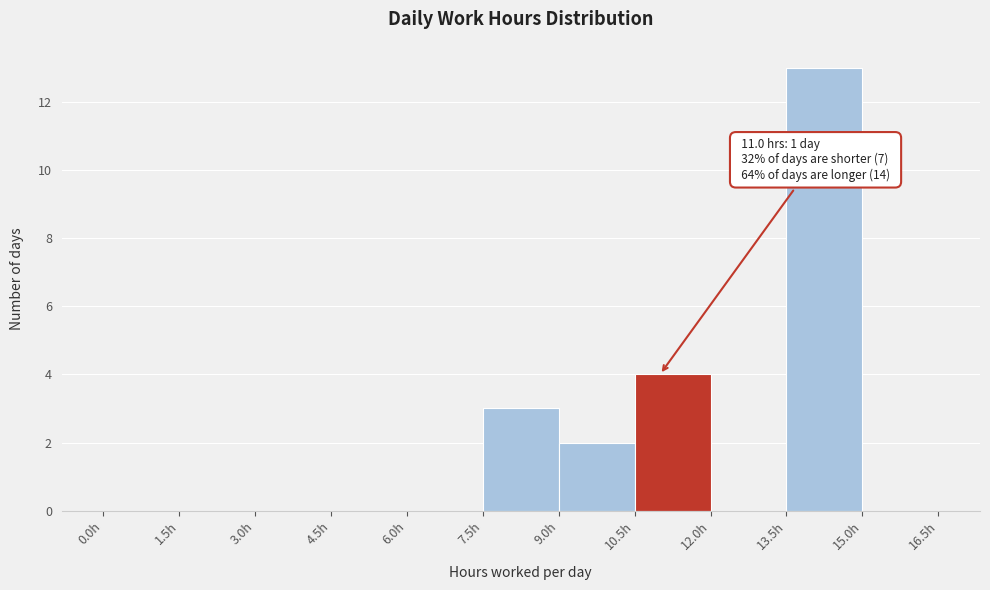

Over which range of the x-axis is the bar tallest?

13.5 to 15.0